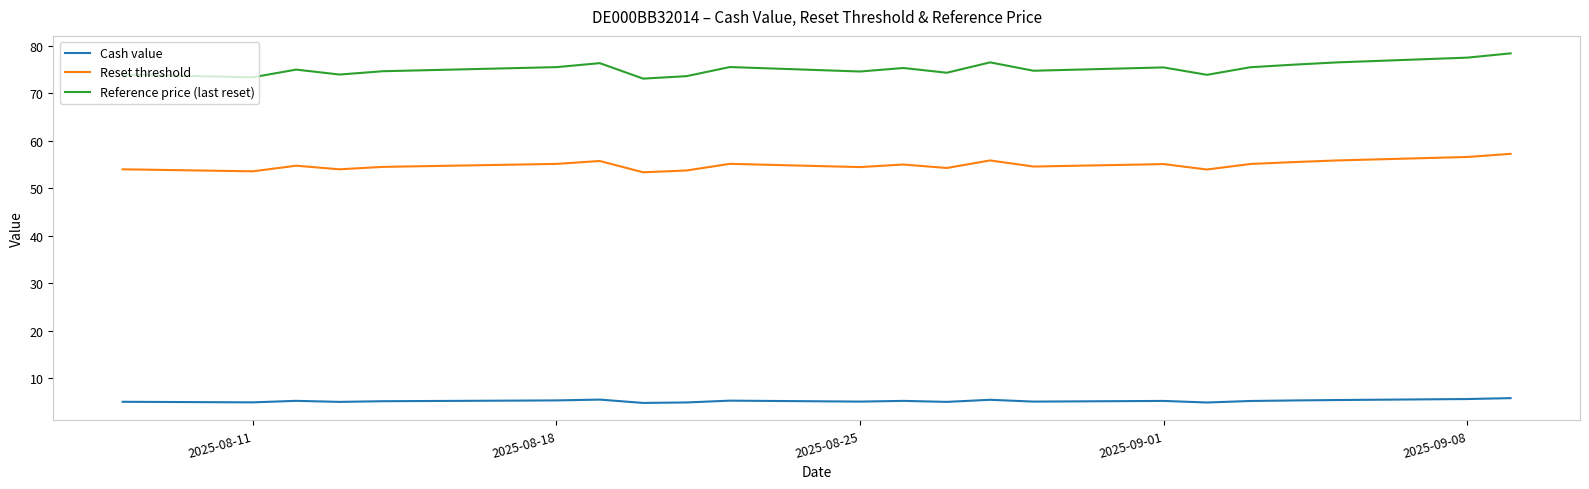

What are all the series names shown in the legend?

Cash value, Reset threshold, Reference price (last reset)